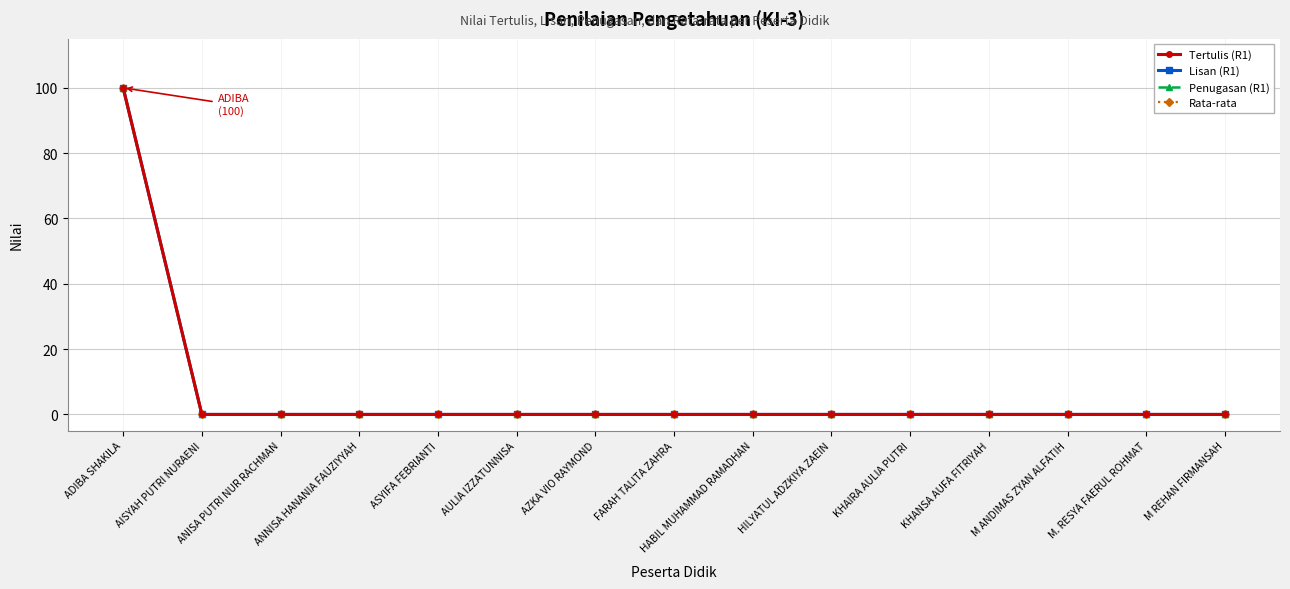

Reading left to right, list all the values displayed in this chart.

Tertulis (R1): 100	0	0	0	0	0	0	0	0	0	0	0	0	0	0
Lisan (R1): 100	0	0	0	0	0	0	0	0	0	0	0	0	0	0
Penugasan (R1): 100	0	0	0	0	0	0	0	0	0	0	0	0	0	0
Rata-rata: 100	0	0	0	0	0	0	0	0	0	0	0	0	0	0